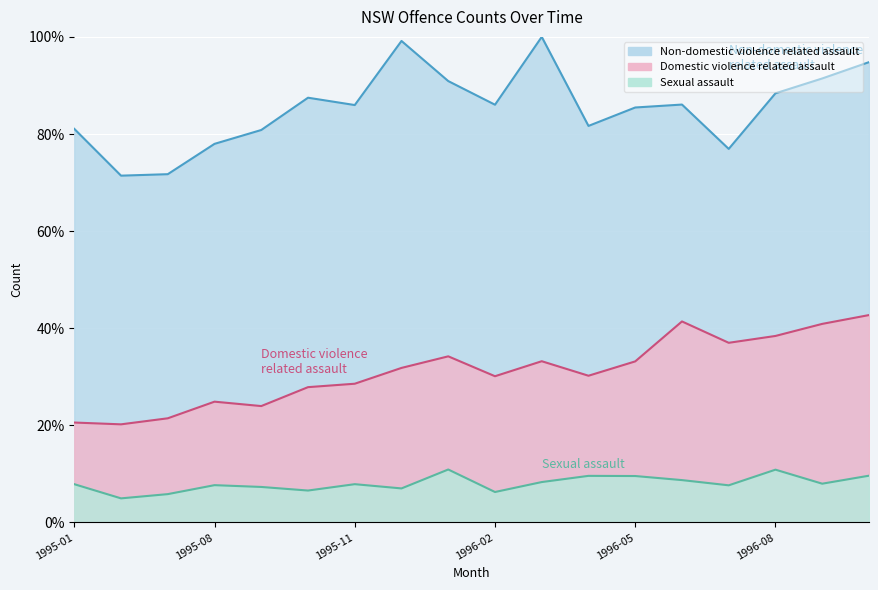

Reading left to right, list all the values displayed in this chart.

Domestic violence related assault: 20.6	20.2	21.5	24.9	24.0	27.9	28.6	31.8	34.2	30.1	33.2	30.2	33.2	41.4	37.0	38.4	40.9	42.7
Non-domestic violence related assault: 81.1	71.4	71.7	78.0	80.8	87.5	86.0	99.2	90.9	86.0	100.0	81.7	85.5	86.1	76.9	88.4	91.4	94.8
Sexual assault: 7.9	5.0	5.8	7.7	7.3	6.6	7.9	7.0	10.9	6.3	8.3	9.6	9.6	8.7	7.7	10.9	8.0	9.6